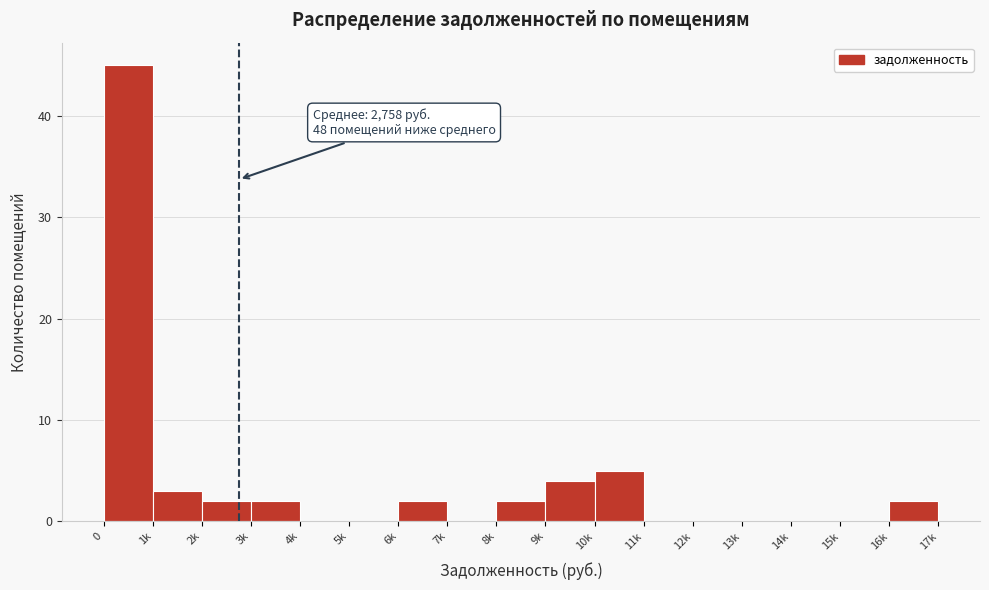

Reading right to left, what are all the values shown in this chart?

16k=2	15k=0	14k=0	13k=0	12k=0	11k=0	10k=5	9k=4	8k=2	7k=0	6k=2	5k=0	4k=0	3k=2	2k=2	1k=3	0=45